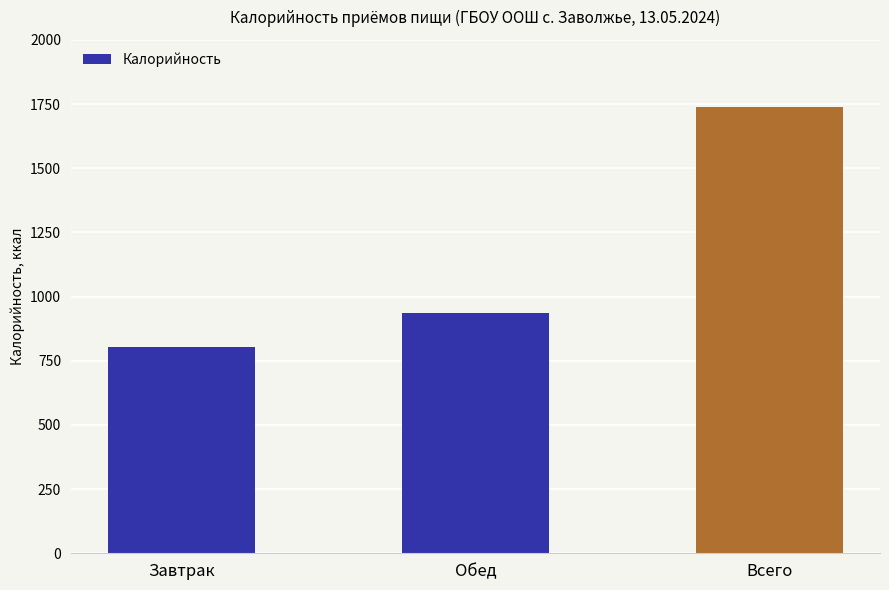

List the labels in order of value, smallest first.

Завтрак, Обед, Всего